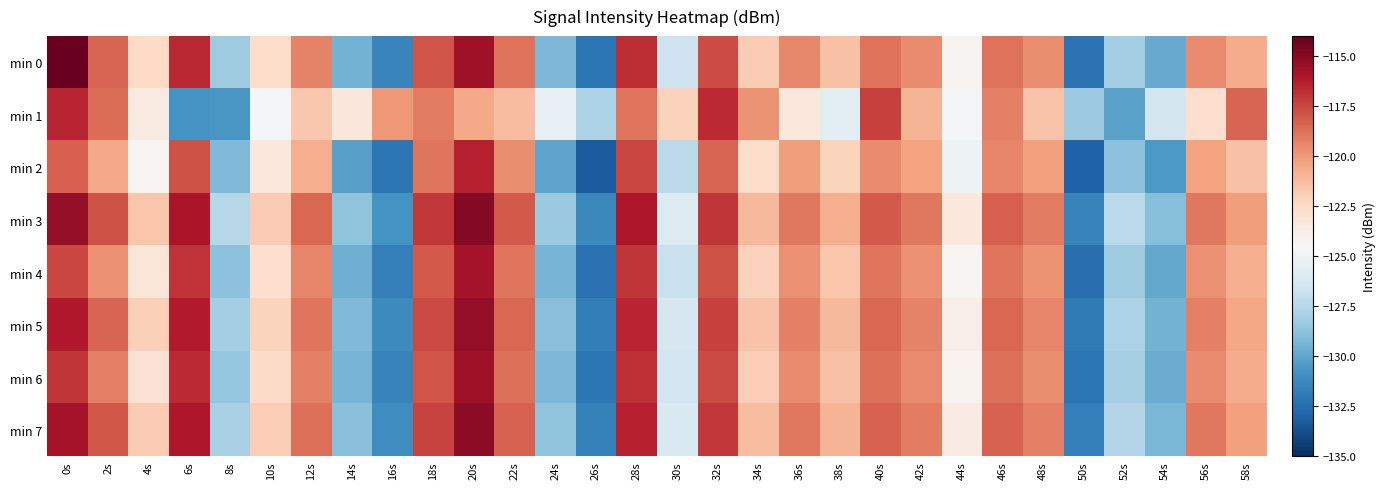

Reading left to right, what are all the values shown in this chart?

min 0: 0s=-114.1	2s=-118.4	4s=-122.4	6s=-116.6	8s=-128.3	10s=-122.5	12s=-119.3	14s=-129.4	16s=-131.5	18s=-117.9	20s=-115.6	22s=-118.8	24s=-129.2	26s=-132.1	28s=-116.8	30s=-126.6	32s=-117.6	34s=-121.9	36s=-119.5	38s=-121.4	40s=-118.8	42s=-119.5	44s=-124.2	46s=-118.8	48s=-119.6	50s=-132.2	52s=-128.1	54s=-129.8	56s=-119.5	58s=-120.6
min 1: 0s=-116.5	2s=-118.6	4s=-123.6	6s=-130.8	8s=-130.6	10s=-124.7	12s=-121.7	14s=-123.3	16s=-120.0	18s=-119.1	20s=-120.5	22s=-121.3	24s=-125.4	26s=-127.8	28s=-118.9	30s=-122.1	32s=-116.7	34s=-119.8	36s=-123.4	38s=-125.6	40s=-117.3	42s=-120.9	44s=-124.7	46s=-119.2	48s=-121.5	50s=-128.3	52s=-130.1	54s=-126.4	56s=-122.7	58s=-118.4
min 2: 0s=-118.2	2s=-120.5	4s=-124.3	6s=-117.8	8s=-129.1	10s=-123.4	12s=-120.7	14s=-130.2	16s=-132.1	18s=-118.9	20s=-116.4	22s=-119.6	24s=-130.0	26s=-133.2	28s=-117.5	30s=-127.3	32s=-118.4	34s=-122.6	36s=-120.1	38s=-122.2	40s=-119.5	42s=-120.3	44s=-125.0	46s=-119.4	48s=-120.2	50s=-133.0	52s=-128.8	54s=-130.5	56s=-120.3	58s=-121.4
min 3: 0s=-115.3	2s=-117.8	4s=-121.6	6s=-115.9	8s=-127.5	10s=-121.8	12s=-118.5	14s=-128.7	16s=-130.8	18s=-117.1	20s=-114.9	22s=-118.1	24s=-128.4	26s=-131.3	28s=-116.0	30s=-125.9	32s=-117.0	34s=-121.1	36s=-119.0	38s=-120.7	40s=-118.1	42s=-119.0	44s=-123.4	46s=-118.2	48s=-119.1	50s=-131.5	52s=-127.3	54s=-129.0	56s=-119.0	58s=-120.1
min 4: 0s=-117.5	2s=-119.7	4s=-123.2	6s=-116.9	8s=-128.8	10s=-122.7	12s=-119.4	14s=-129.6	16s=-131.7	18s=-118.1	20s=-115.8	22s=-118.9	24s=-129.4	26s=-132.3	28s=-117.0	30s=-126.8	32s=-117.8	34s=-122.1	36s=-119.7	38s=-121.6	40s=-118.9	42s=-119.7	44s=-124.3	46s=-118.9	48s=-119.8	50s=-132.4	52s=-128.2	54s=-129.9	56s=-119.7	58s=-120.8
min 5: 0s=-116.1	2s=-118.4	4s=-122.0	6s=-116.2	8s=-128.1	10s=-122.2	12s=-118.9	14s=-129.1	16s=-131.2	18s=-117.6	20s=-115.3	22s=-118.5	24s=-128.9	26s=-131.8	28s=-116.5	30s=-126.3	32s=-117.3	34s=-121.5	36s=-119.2	38s=-121.1	40s=-118.5	42s=-119.3	44s=-123.8	46s=-118.5	48s=-119.4	50s=-131.9	52s=-127.8	54s=-129.5	56s=-119.2	58s=-120.4
min 6: 0s=-117.0	2s=-119.2	4s=-123.0	6s=-116.7	8s=-128.6	10s=-122.5	12s=-119.2	14s=-129.4	16s=-131.5	18s=-117.9	20s=-115.6	22s=-118.7	24s=-129.2	26s=-132.1	28s=-116.8	30s=-126.5	32s=-117.6	34s=-121.9	36s=-119.5	38s=-121.4	40s=-118.7	42s=-119.5	44s=-124.1	46s=-118.7	48s=-119.6	50s=-132.2	52s=-128.0	54s=-129.7	56s=-119.5	58s=-120.6
min 7: 0s=-115.8	2s=-118.0	4s=-121.8	6s=-116.0	8s=-127.9	10s=-121.9	12s=-118.7	14s=-128.9	16s=-131.0	18s=-117.4	20s=-115.1	22s=-118.3	24s=-128.7	26s=-131.6	28s=-116.3	30s=-126.1	32s=-117.1	34s=-121.3	36s=-119.0	38s=-120.9	40s=-118.3	42s=-119.1	44s=-123.6	46s=-118.3	48s=-119.2	50s=-131.7	52s=-127.6	54s=-129.3	56s=-119.0	58s=-120.2